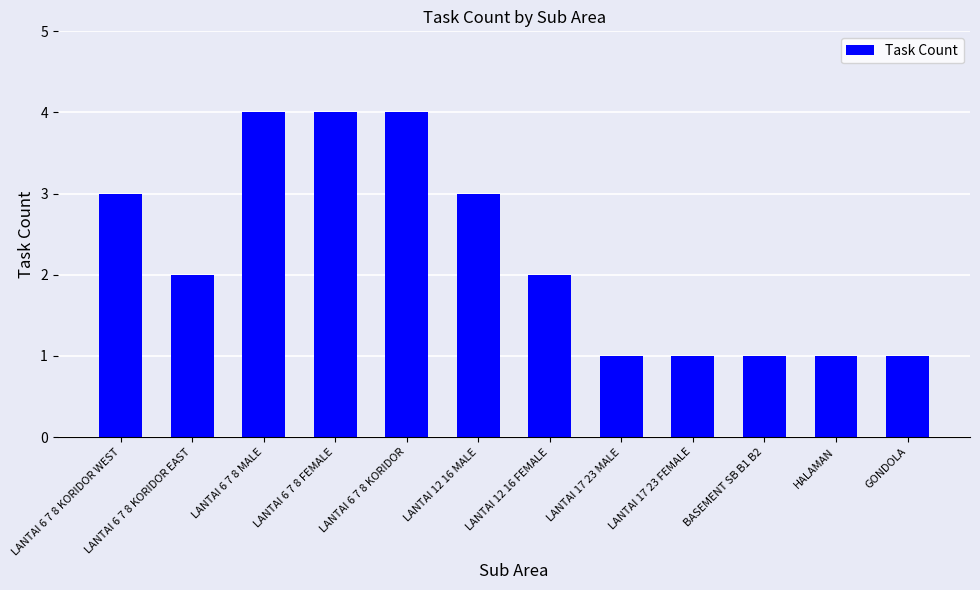

Reading left to right, extract all data points from this chart.

3	2	4	4	4	3	2	1	1	1	1	1